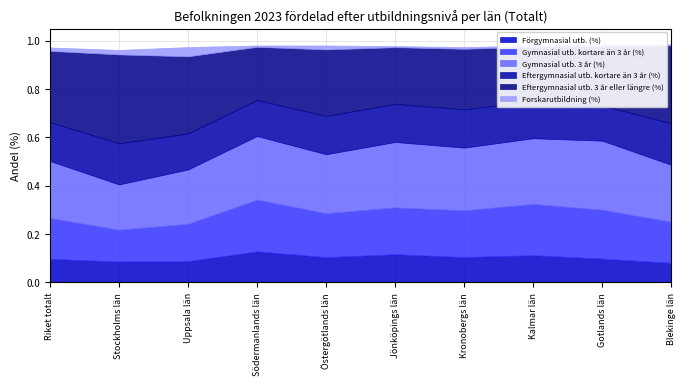

What is the value of the Förgymnasial utb. (%) point at the 7th from the left?

0.1